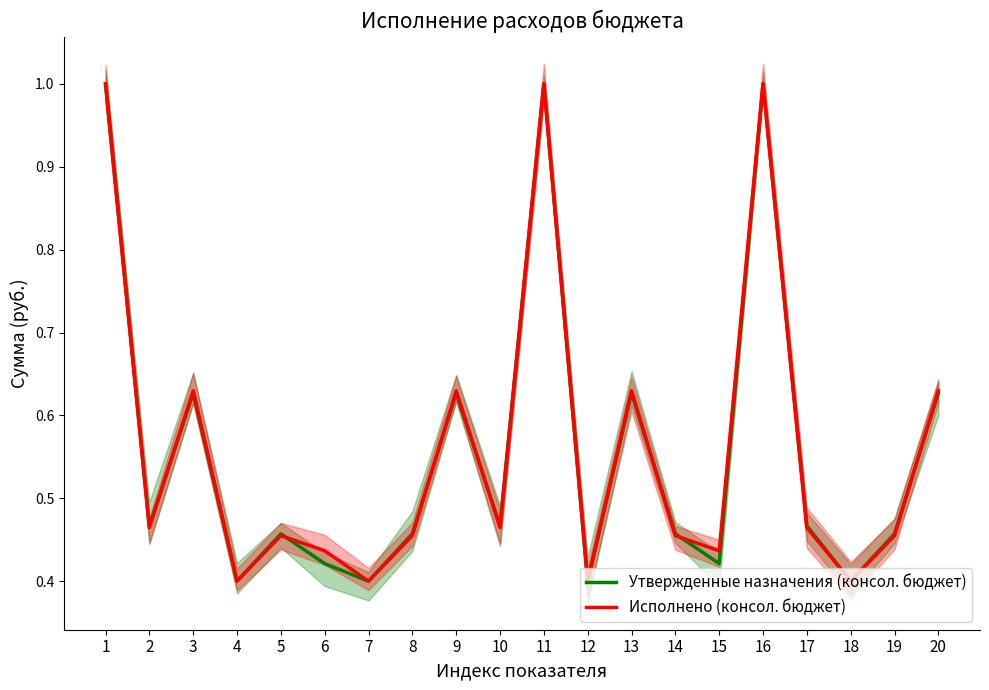

Between which two adjacent categories do Исполнено (консол. бюджет) and Утвержденные назначения (консол. бюджет) first intersect?

2 and 3